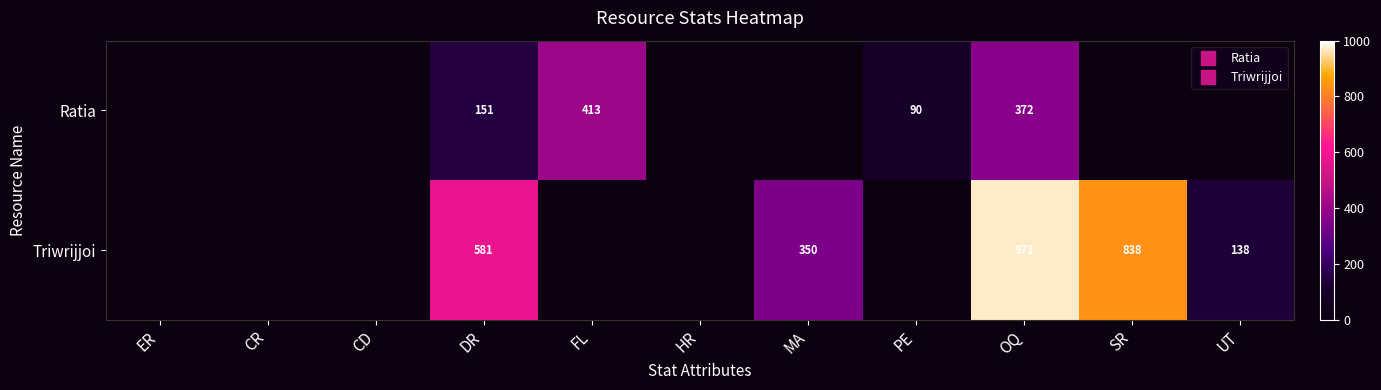

At which category does the chart reach its peak across all series?

OQ